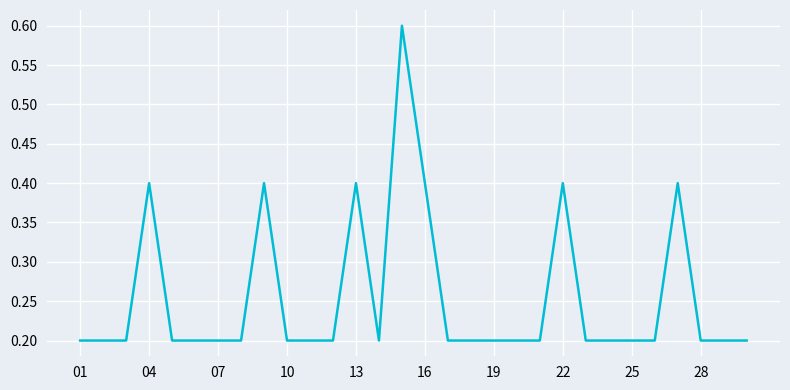

What is the difference between the maximum and minimum values?

0.4